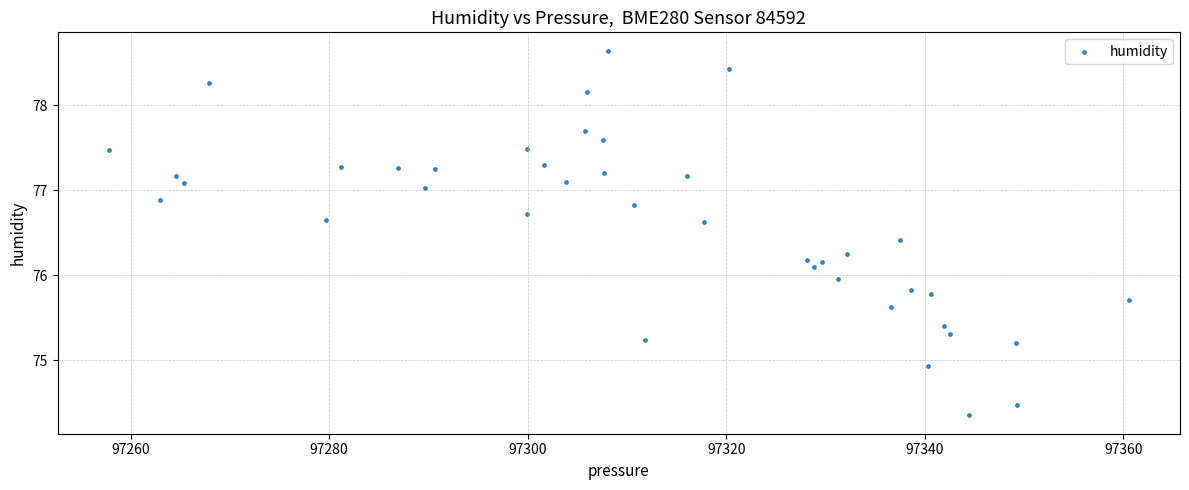

What is the range of X values (max minus min)?

102.8